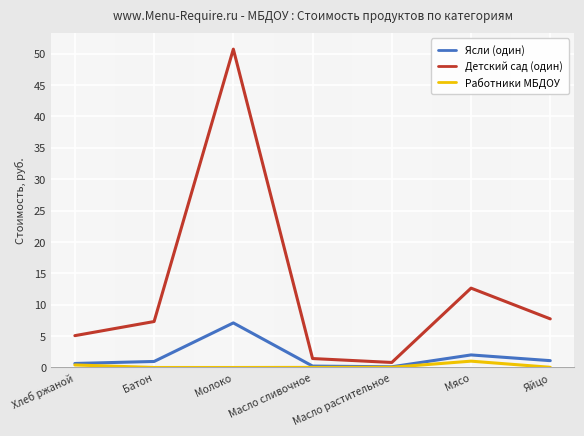

The Работники МБДОУ series shows 1.0 at Мясо. True or false?

True